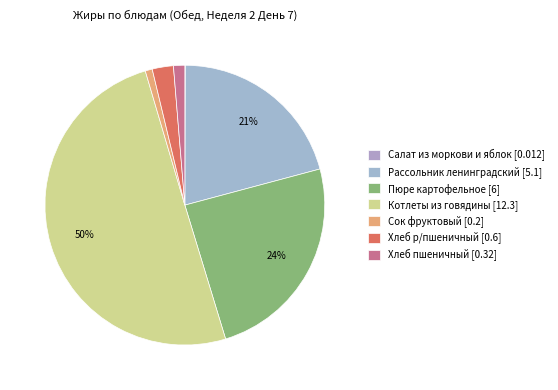

Is it true that Котлеты из говядины is 56% of the pie?

False